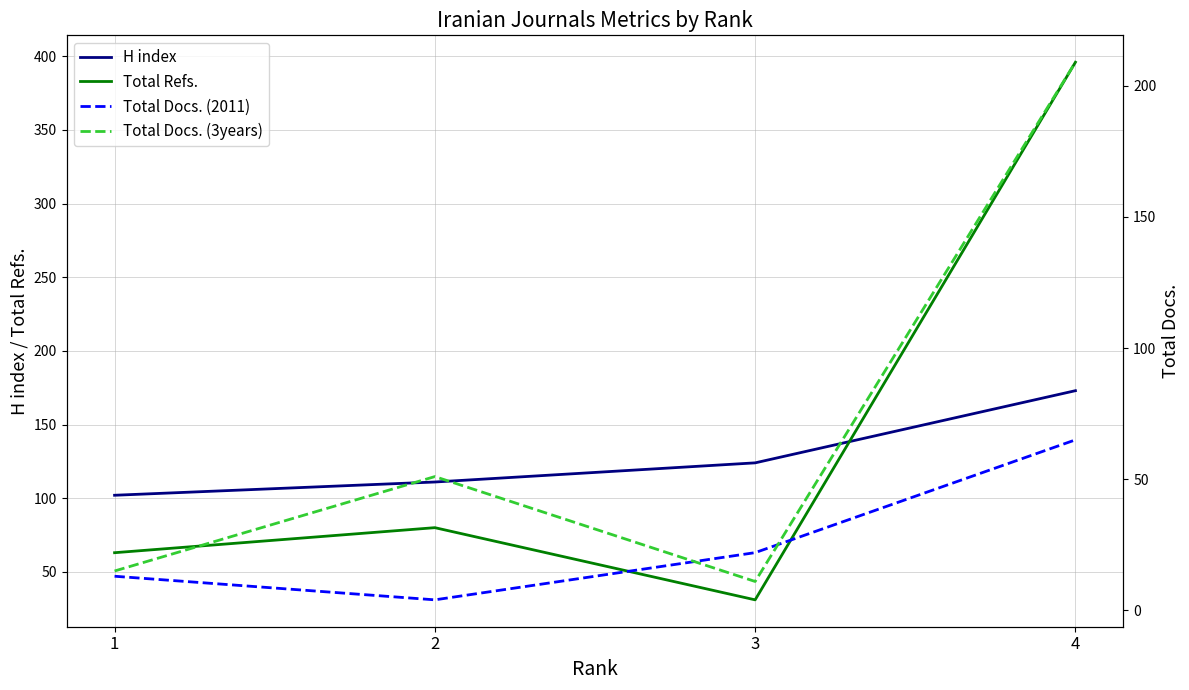

How many interior local peaks does the Total Refs. series have?

1